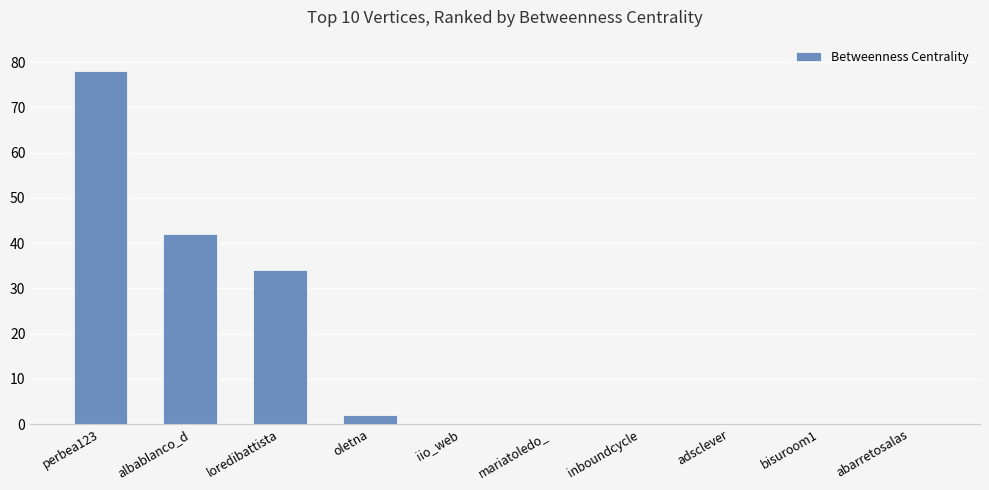

Reading left to right, transcribe all the data shown in this chart.

78	42	34	2	0	0	0	0	0	0